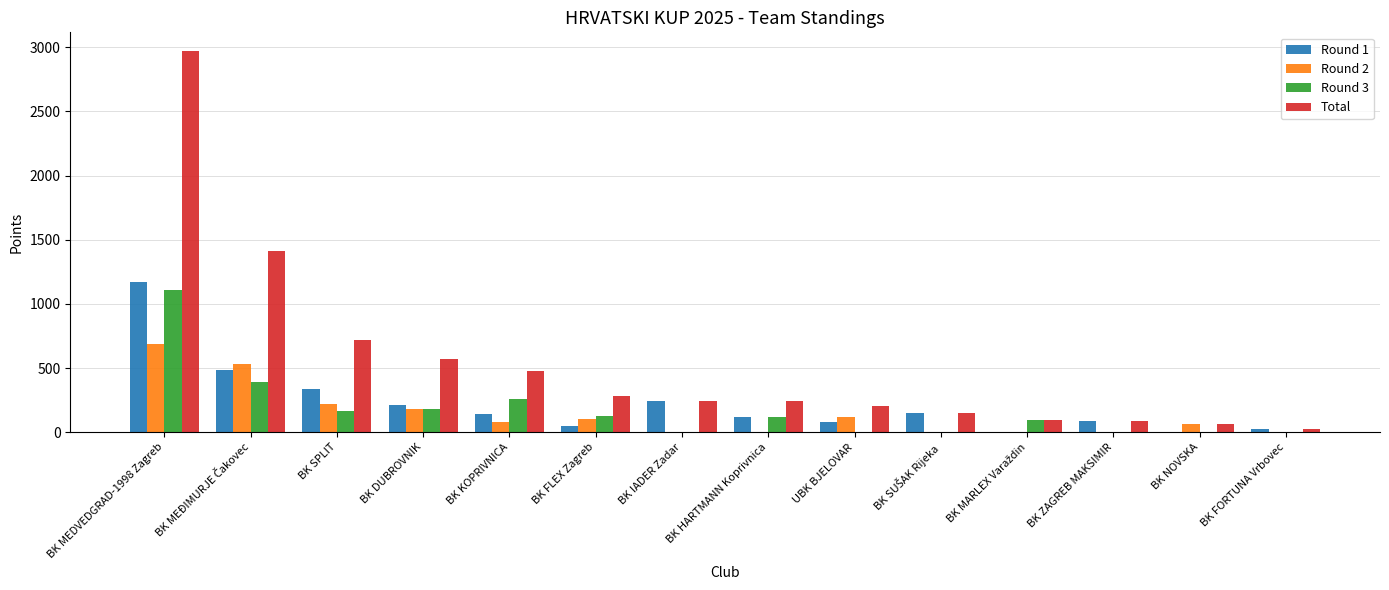

What is the spread (max minus min) of values at BK SPLIT?

555